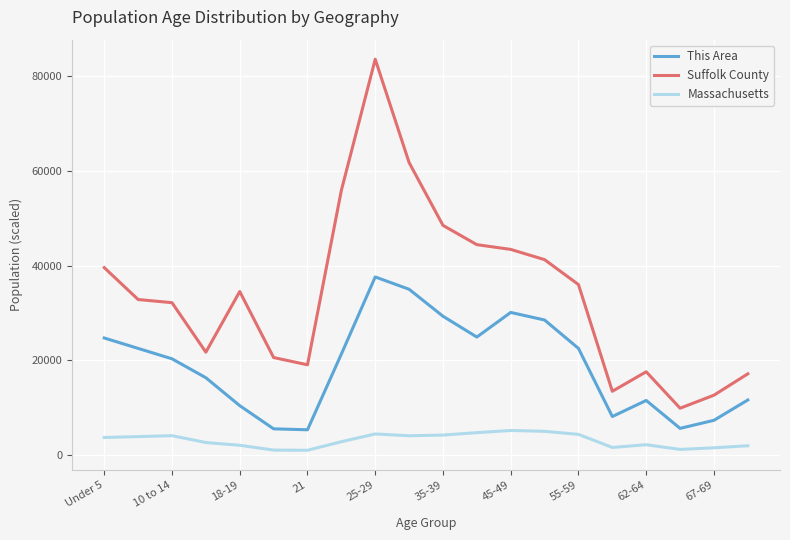

Which series has the widest spread of values?

Suffolk County